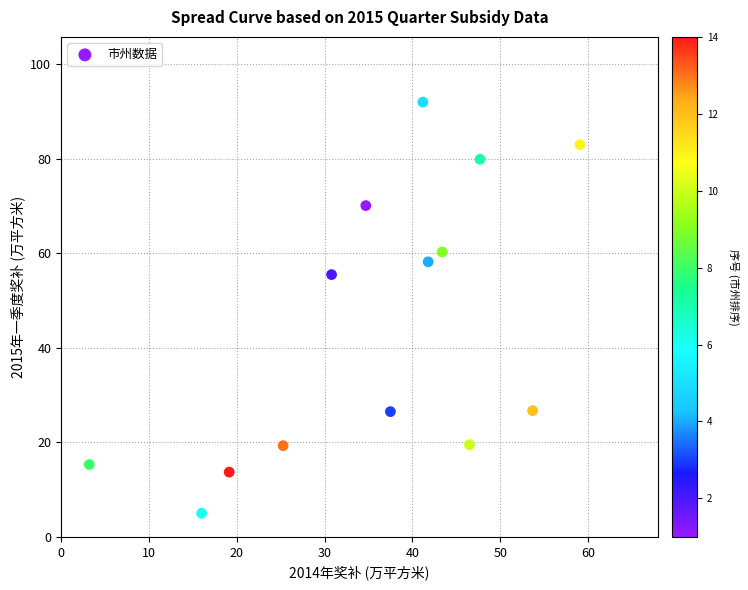

What Y value in the scatter plot is closest to 48?

55.5